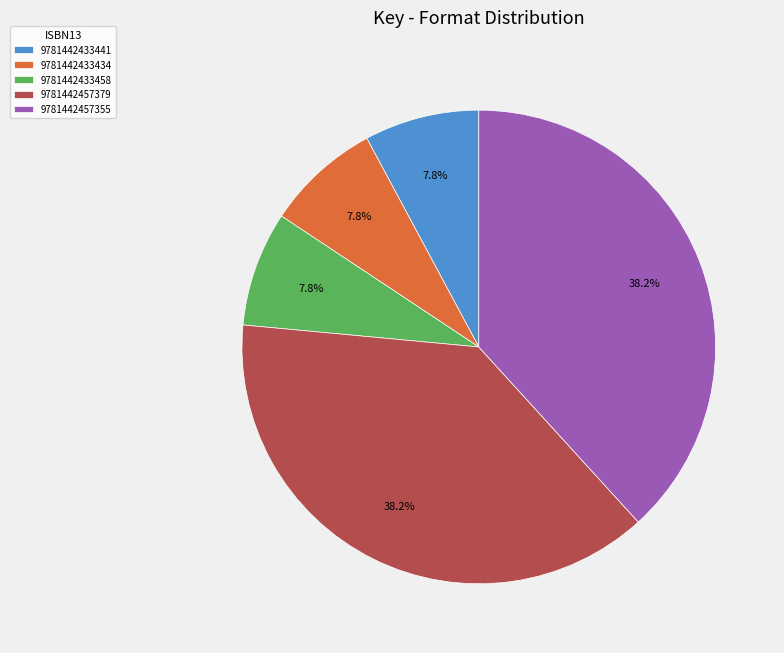

Is it true that 9781442433441 is 1% of the pie?

False